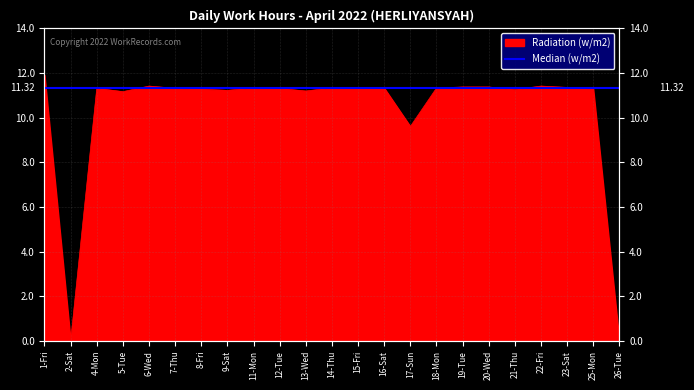

Rank the categories by value from lowest to highest.

2-Sat, 26-Tue, 17-Sun, 5-Tue, 13-Wed, 9-Sat, 21-Thu, 8-Fri, 25-Mon, 12-Tue, 15-Fri, 4-Mon, 7-Thu, 16-Sat, 18-Mon, 11-Mon, 14-Thu, 23-Sat, 19-Tue, 20-Wed, 6-Wed, 22-Fri, 1-Fri